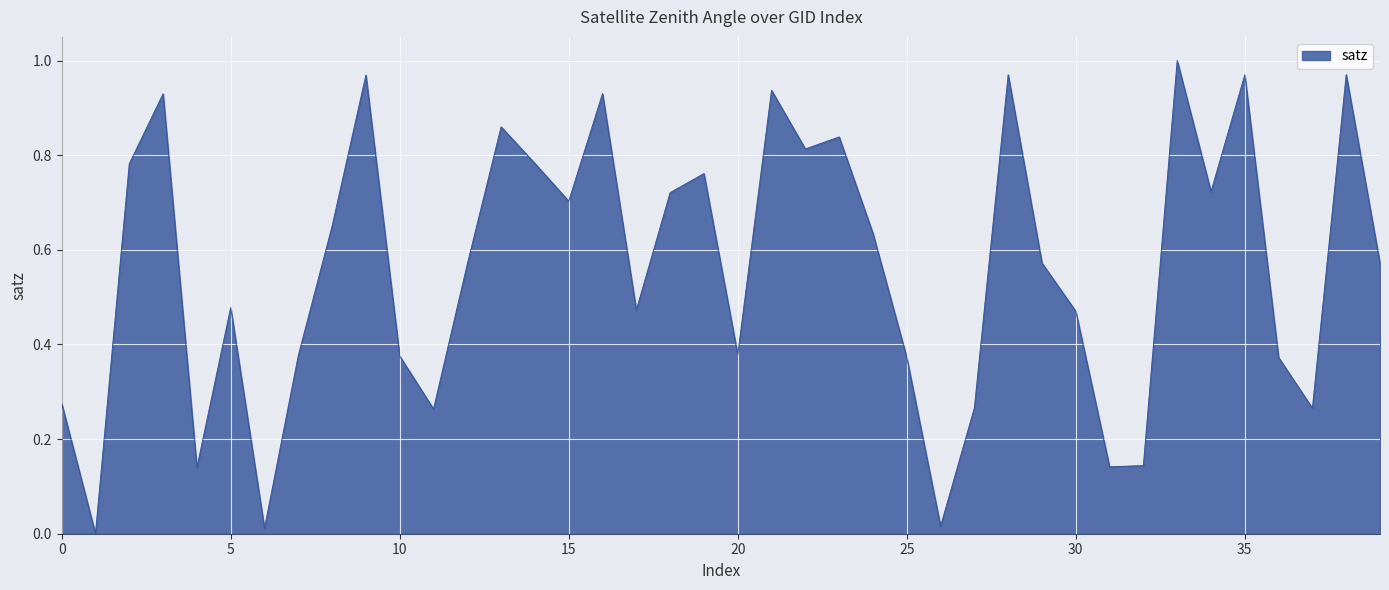

True or false: there are more than 0 points higher than both neighbors.

True